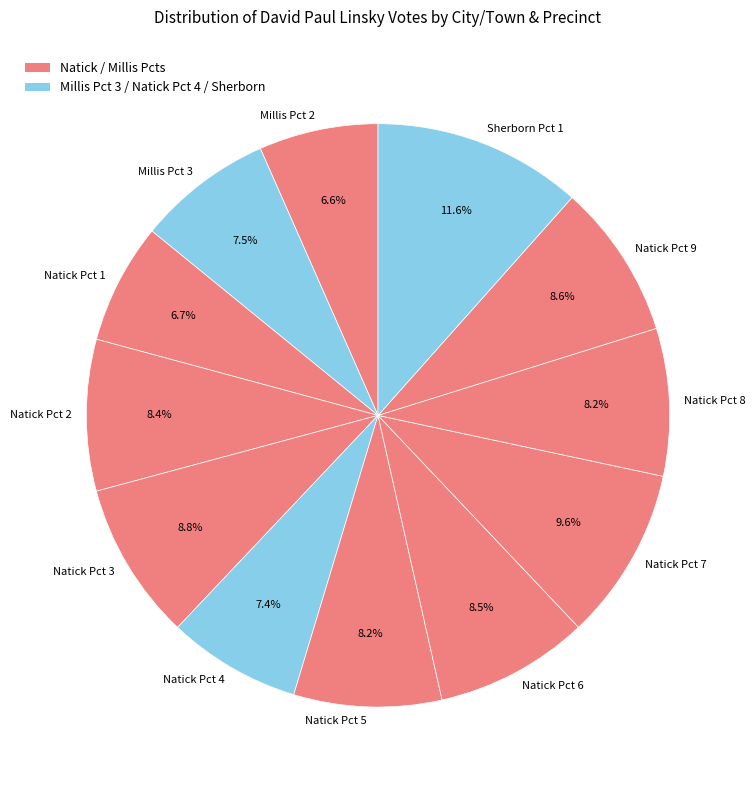

How many slices are in this pie chart?

12